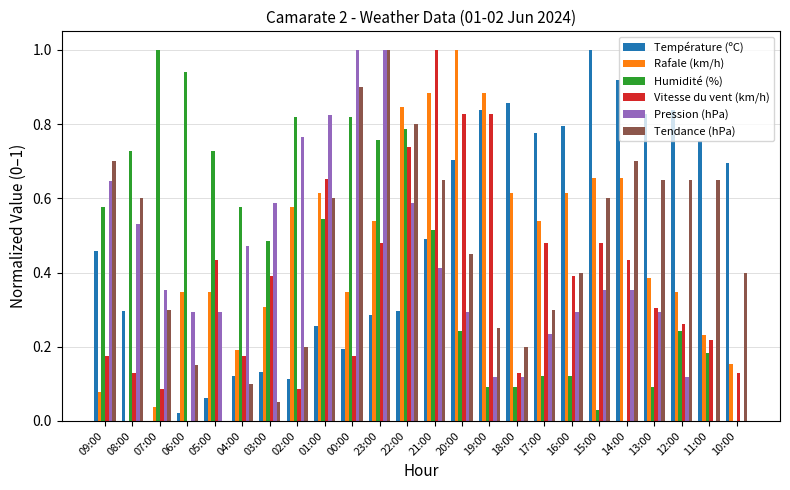

Between 17:00 and 10:00, which series saw the biggest shift?

Rafale (km/h)